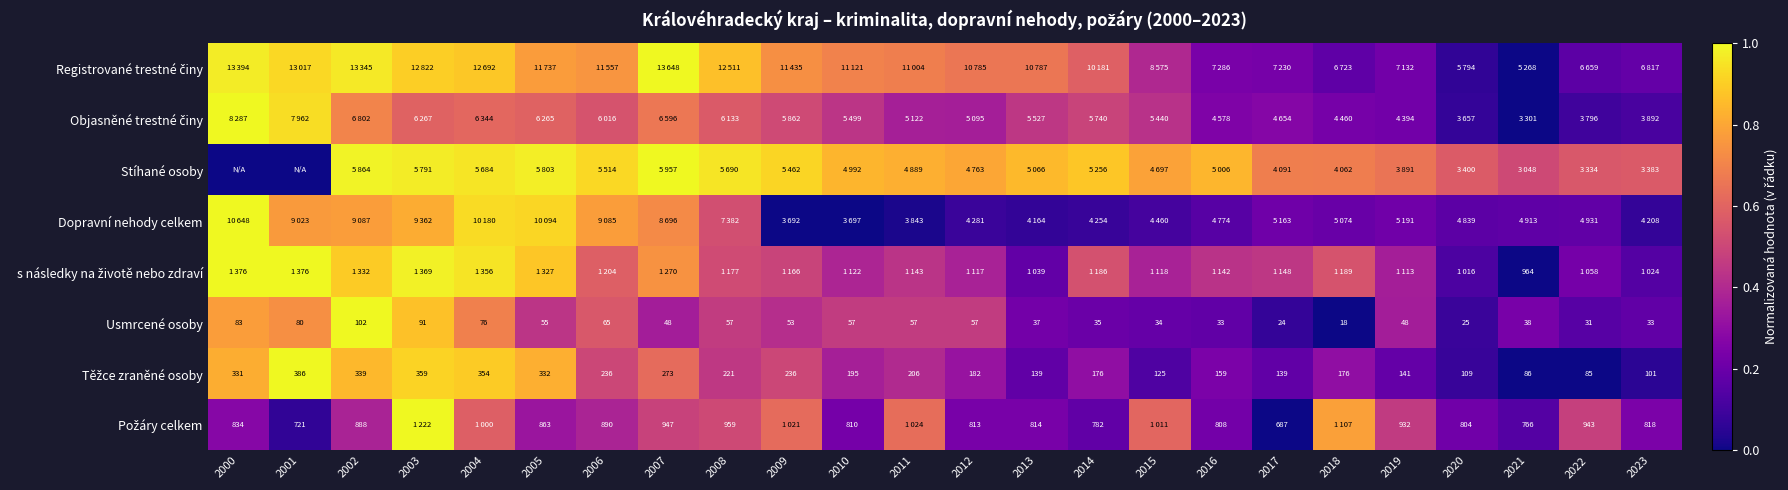

True or false: Usmrcené osoby has a value of 0.9 at 2003.

True